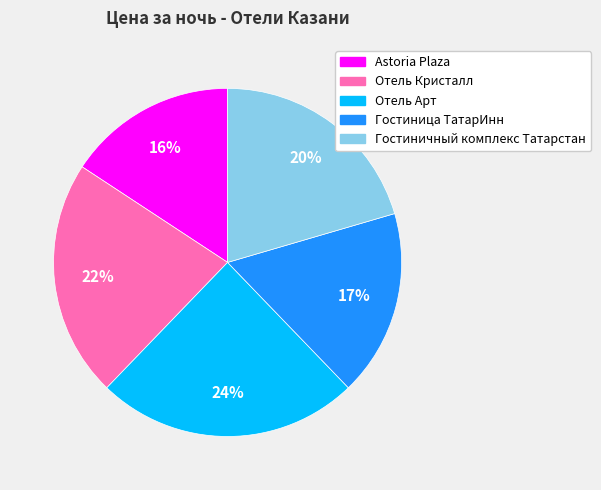

Does Astoria Plaza represent more than half of the total?

No